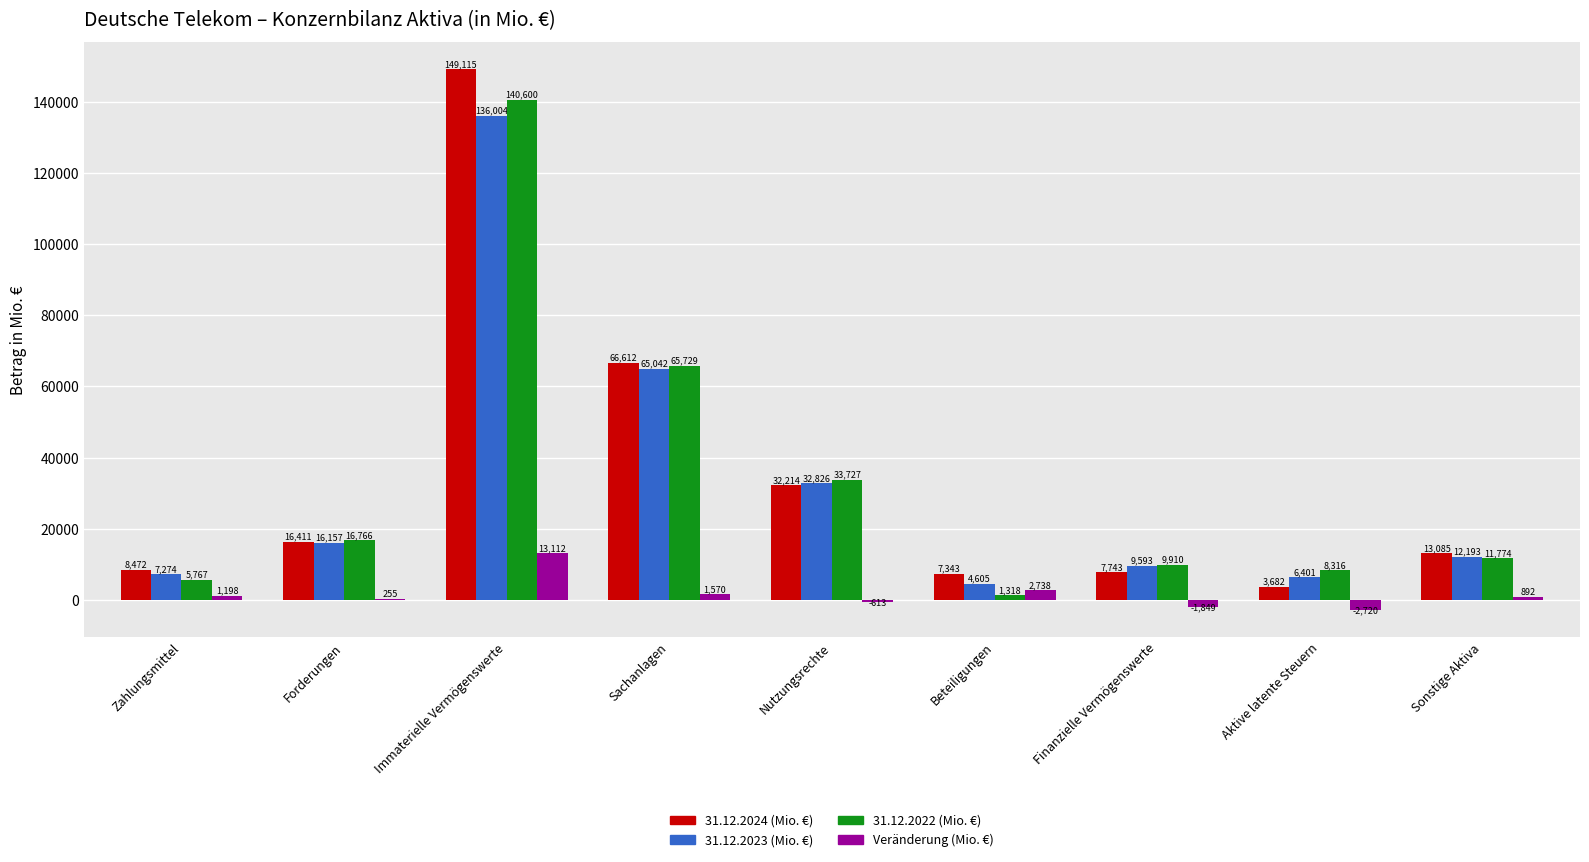

Between Finanzielle Vermögenswerte and Aktive latente Steuern, which series saw the biggest shift?

31.12.2024 (Mio. €)